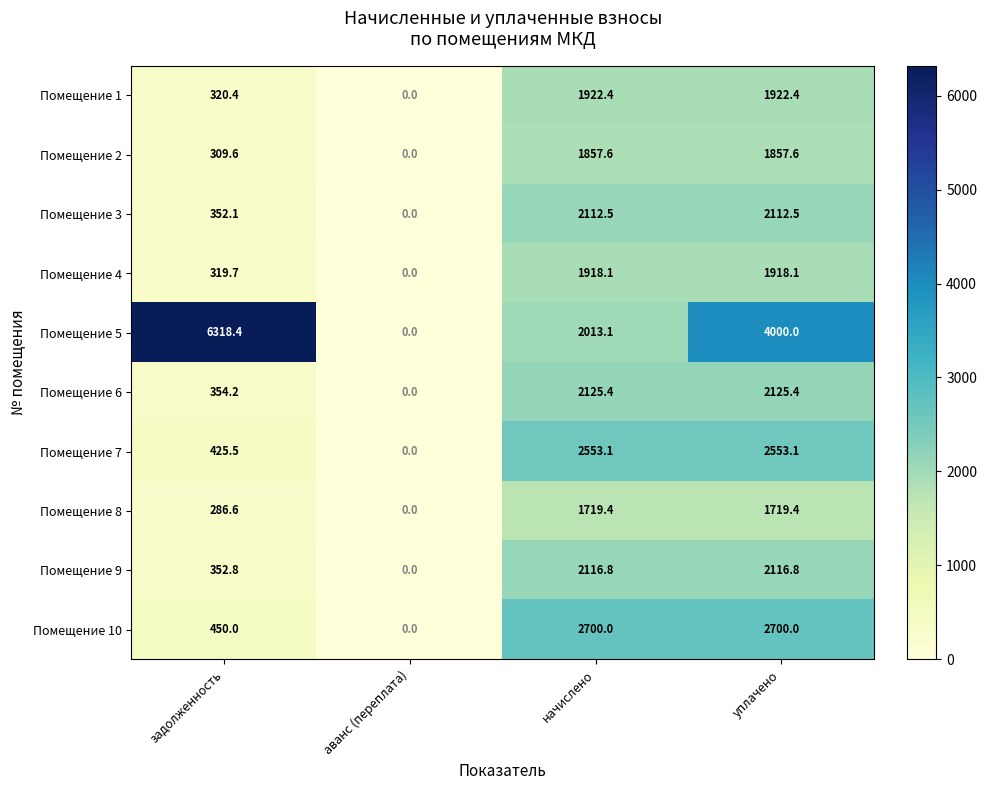

How many distinct data groups are displayed?

10